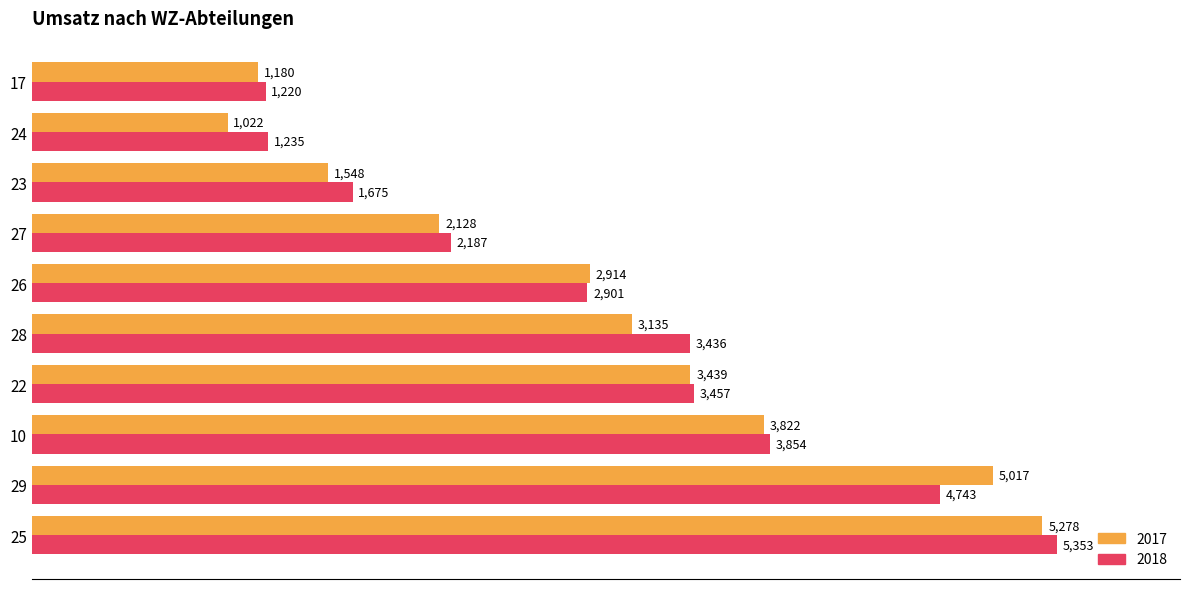

The 2017 series shows 1560.0 at 10. True or false?

False